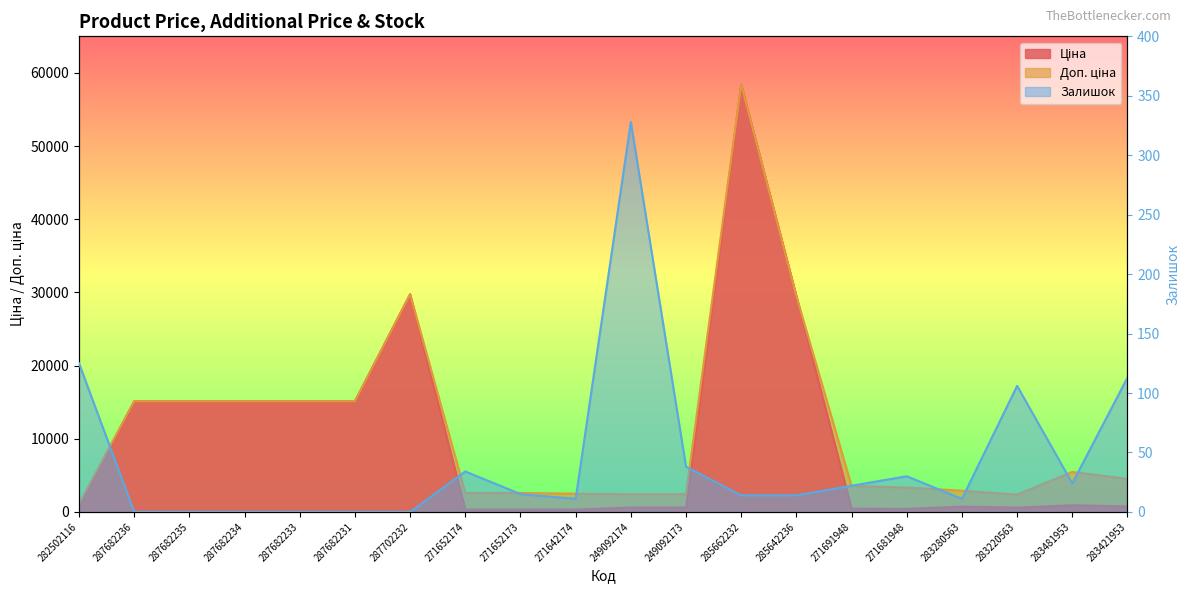

What is the label of the 15th point from the right?

287682231